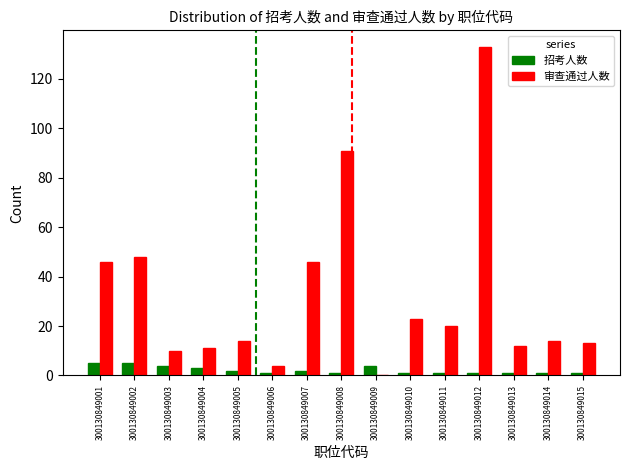

Which label corresponds to the largest value in the chart?

300130849012